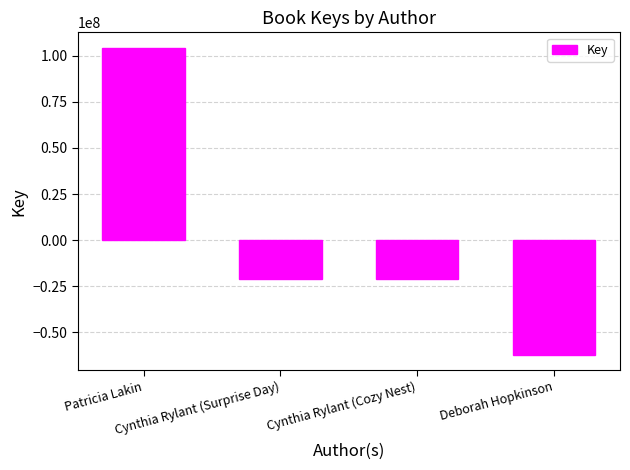

At which category does the chart reach its peak across all series?

Patricia Lakin